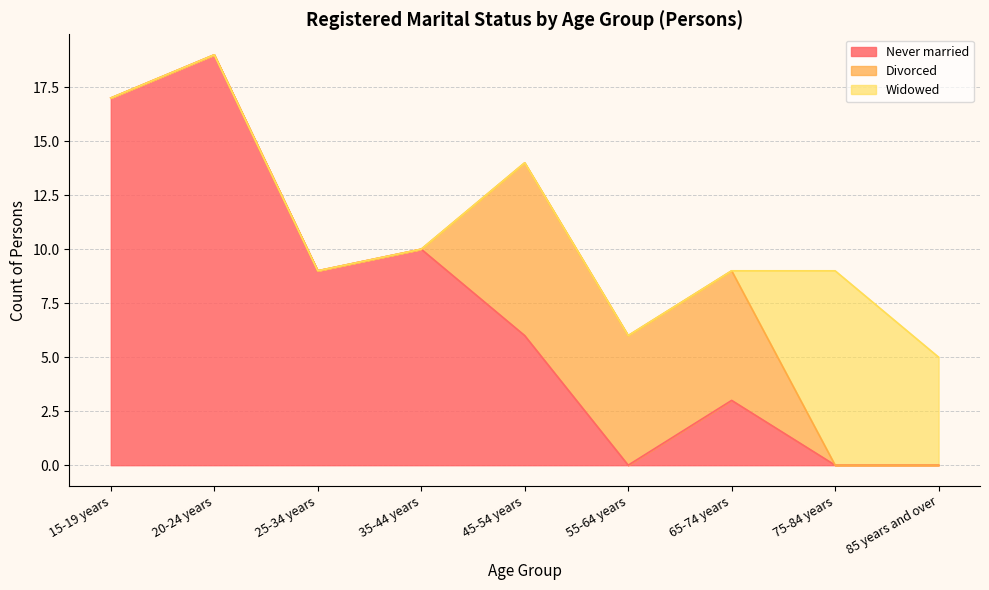

What is the label of the 3rd point from the right?

65-74 years